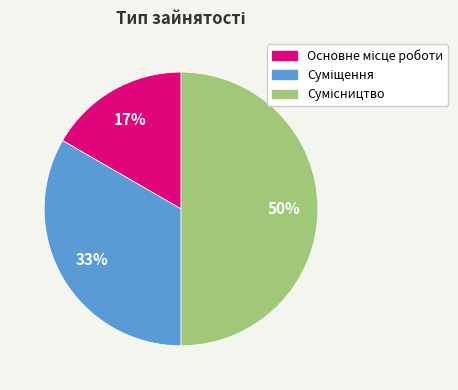

Count the number of slices in the pie.

3